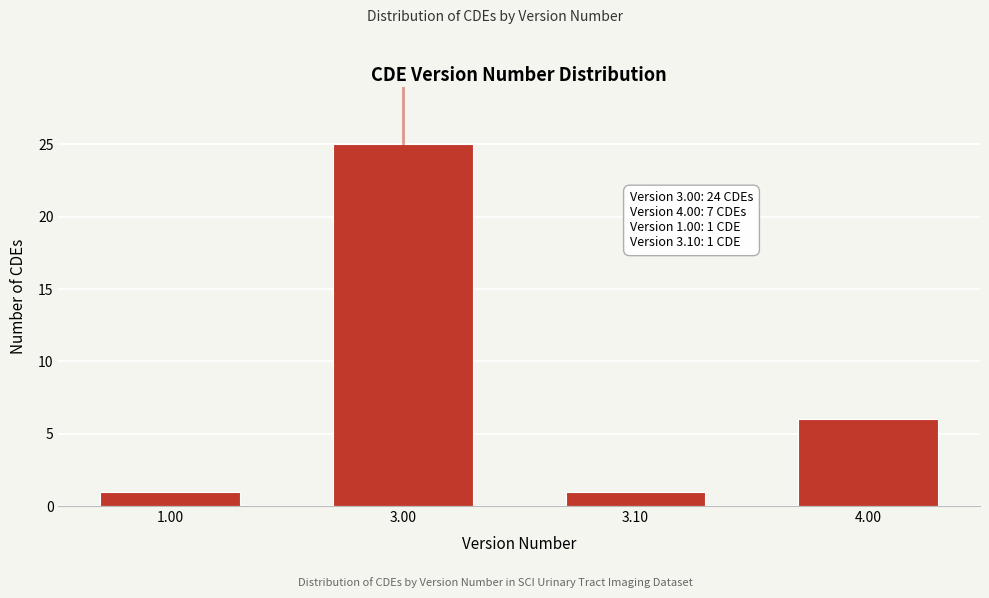

Reading left to right, extract all data points from this chart.

1.00=1	3.00=25	3.10=1	4.00=6